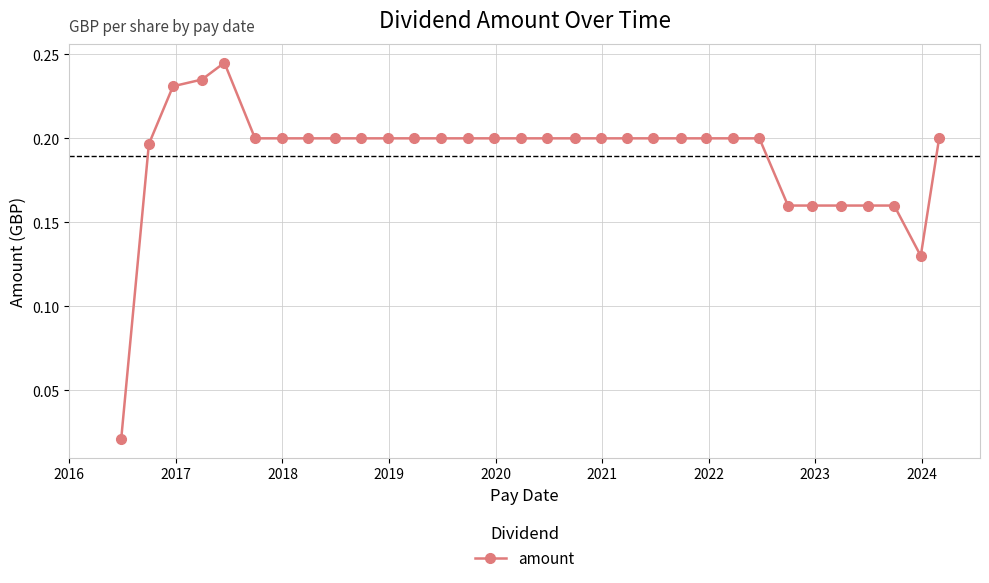

What is the sum of all values?

6.1